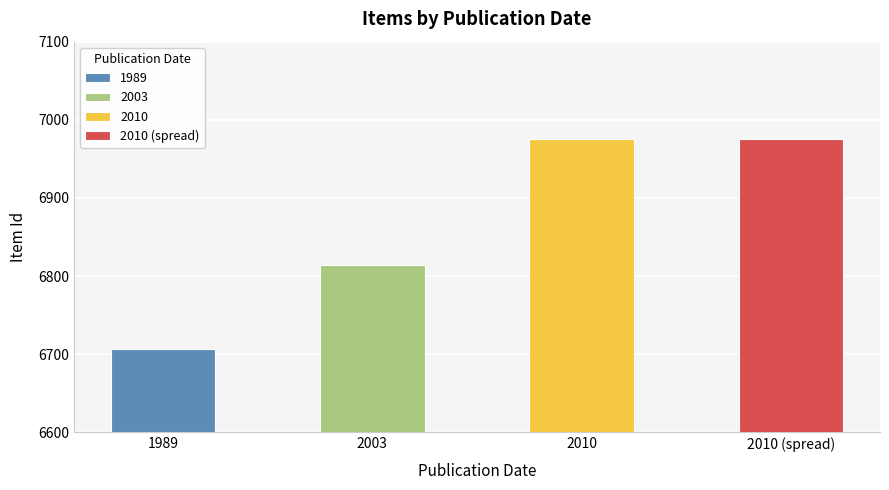

Reading right to left, list all the values displayed in this chart.

6976	6975	6814	6707